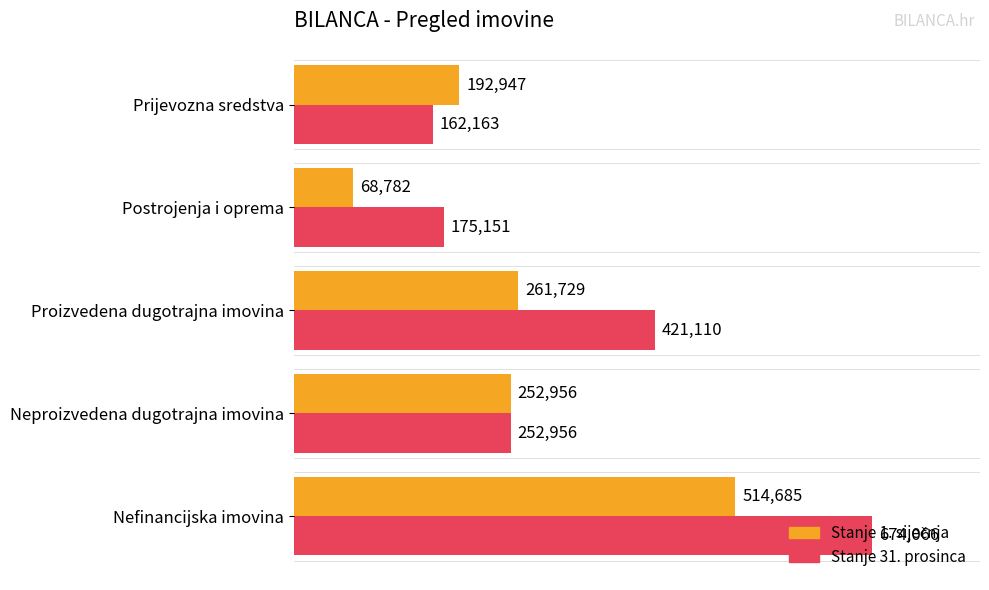

Is it true that Stanje 31. prosinca equals 252955.7 at Neproizvedena dugotrajna imovina?

True